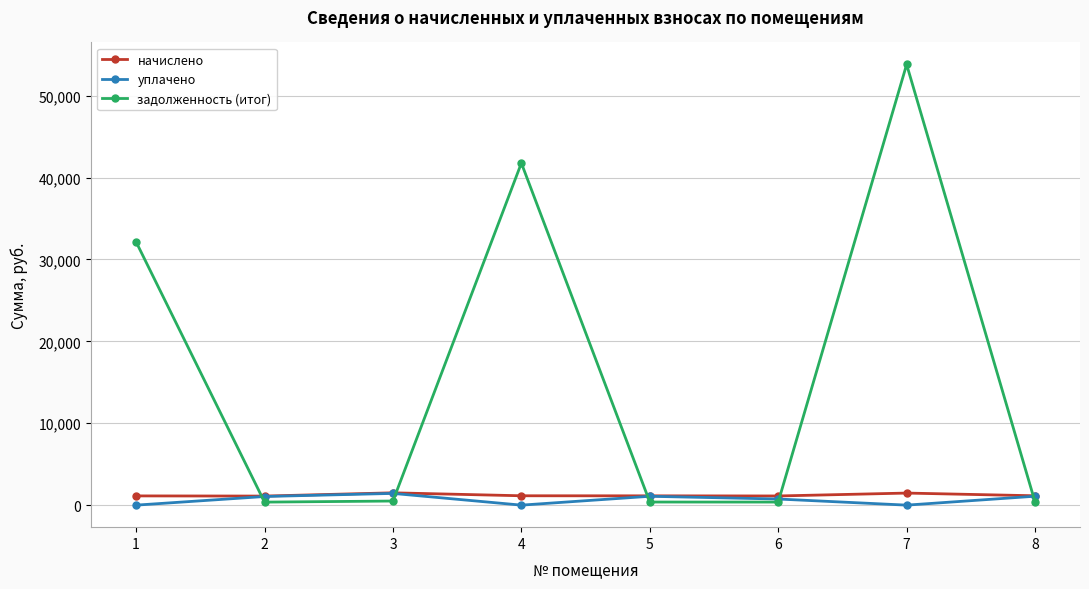

Read the начислено value at 3.

1504.2